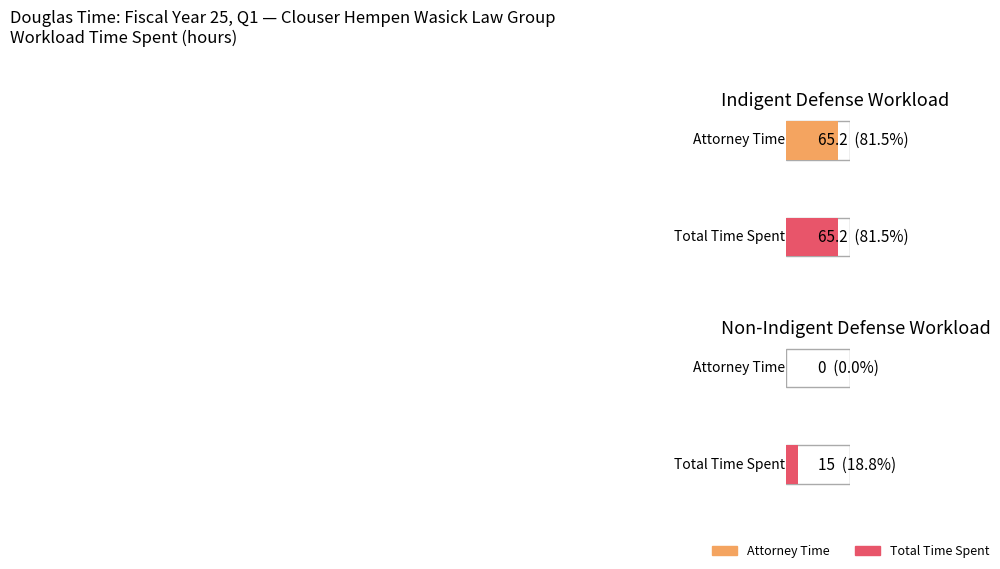

What is the total value across all series at Indigent Defense (Specialty Court/Arraignments)?

130.4